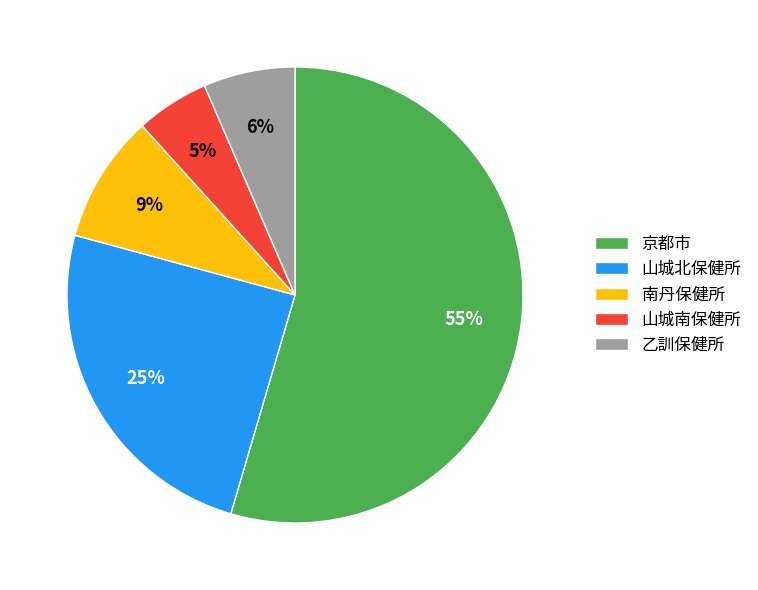

True or false: 京都市 accounts for 55% of the total.

True